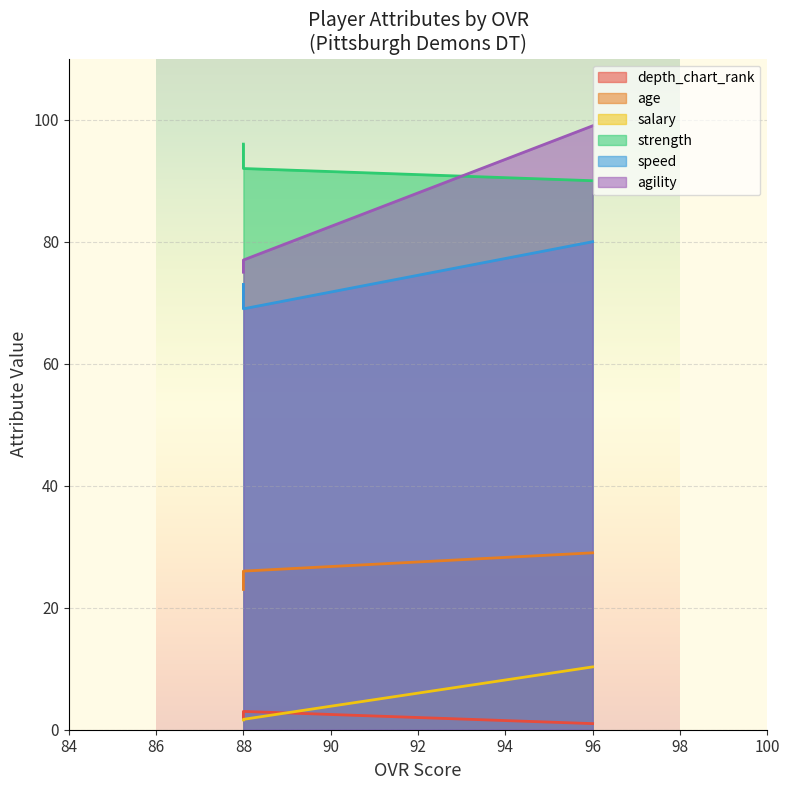

Rank the series by their maximum value, from lowest to highest.

depth_chart_rank, salary, age, speed, strength, agility